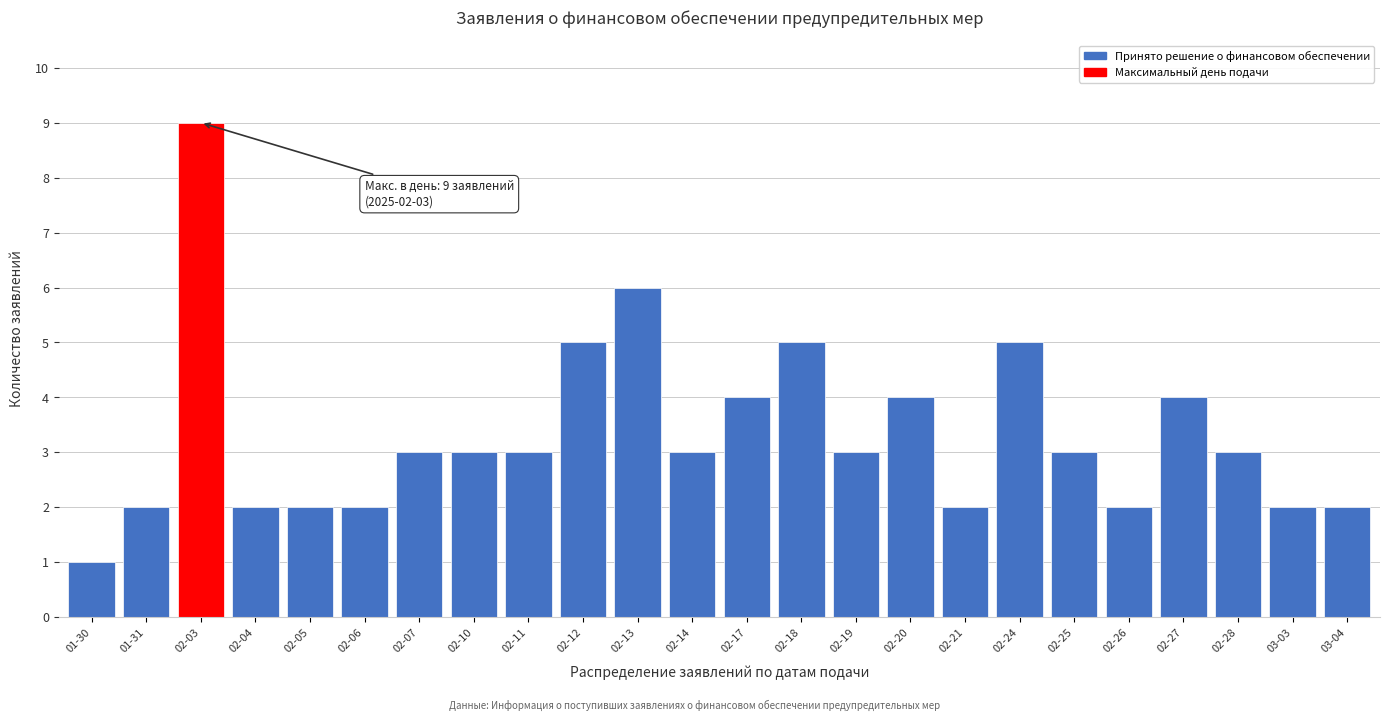

Reading right to left, extract all data points from this chart.

03-04=2	03-03=2	02-28=3	02-27=4	02-26=2	02-25=3	02-24=5	02-21=2	02-20=4	02-19=3	02-18=5	02-17=4	02-14=3	02-13=6	02-12=5	02-11=3	02-10=3	02-07=3	02-06=2	02-05=2	02-04=2	02-03=9	01-31=2	01-30=1